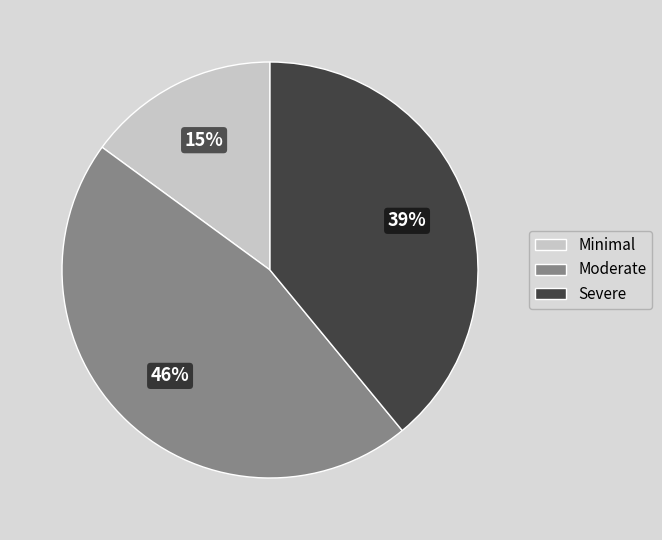

Between Moderate and Severe, which is larger?

Moderate